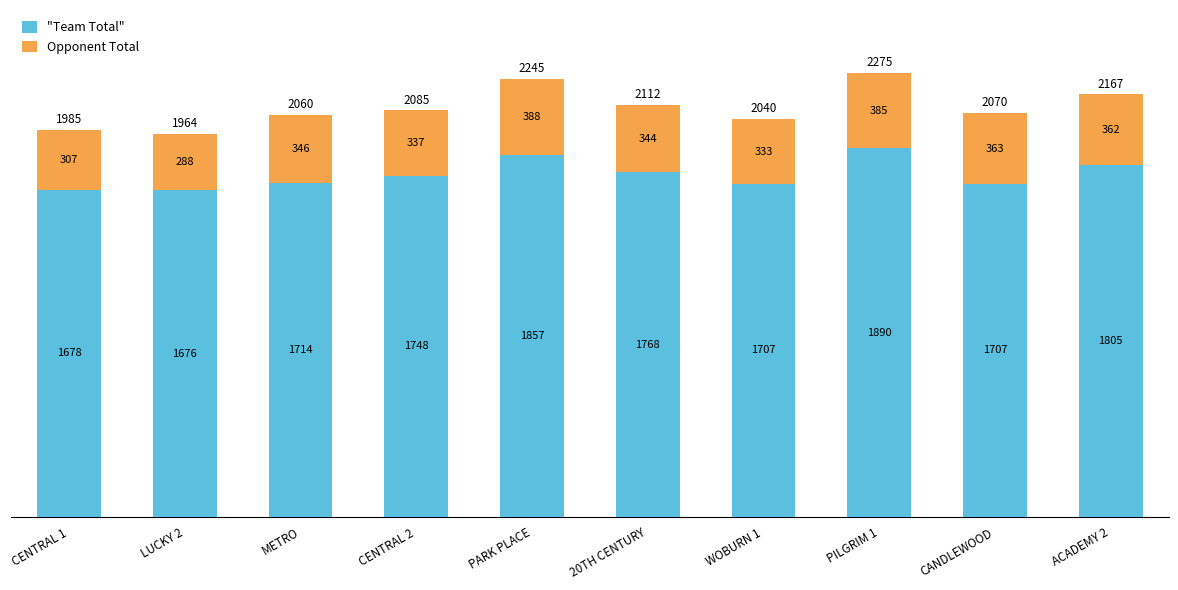

How many data points does each series have?

10